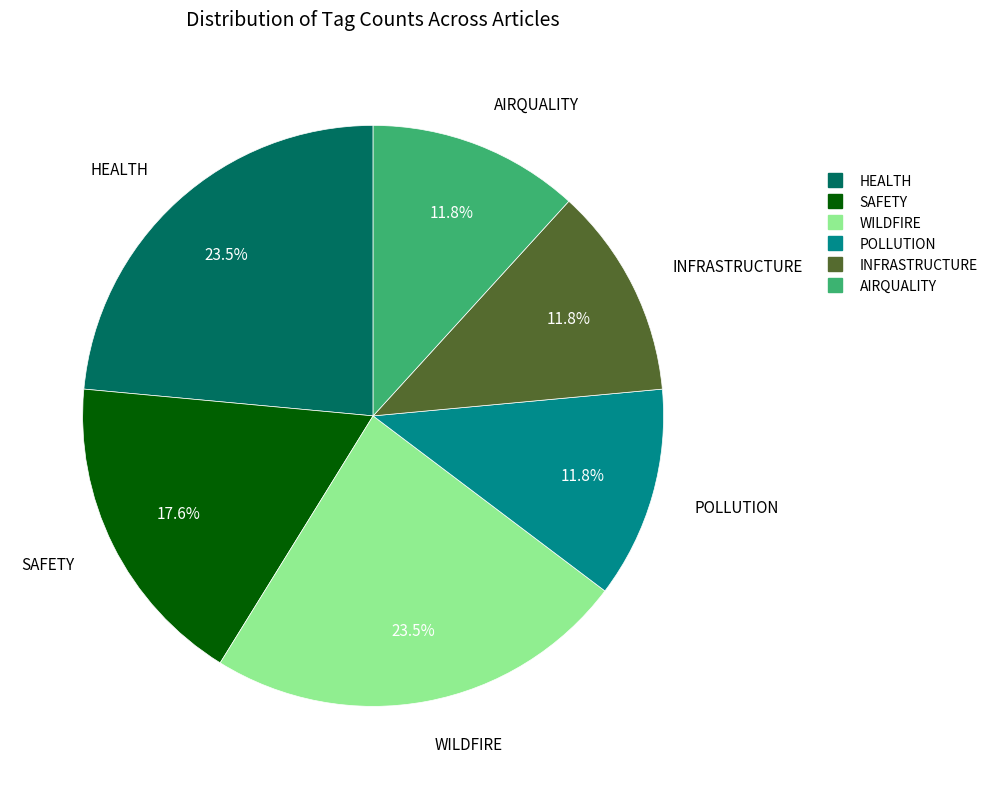

How many segments does this pie chart have?

6